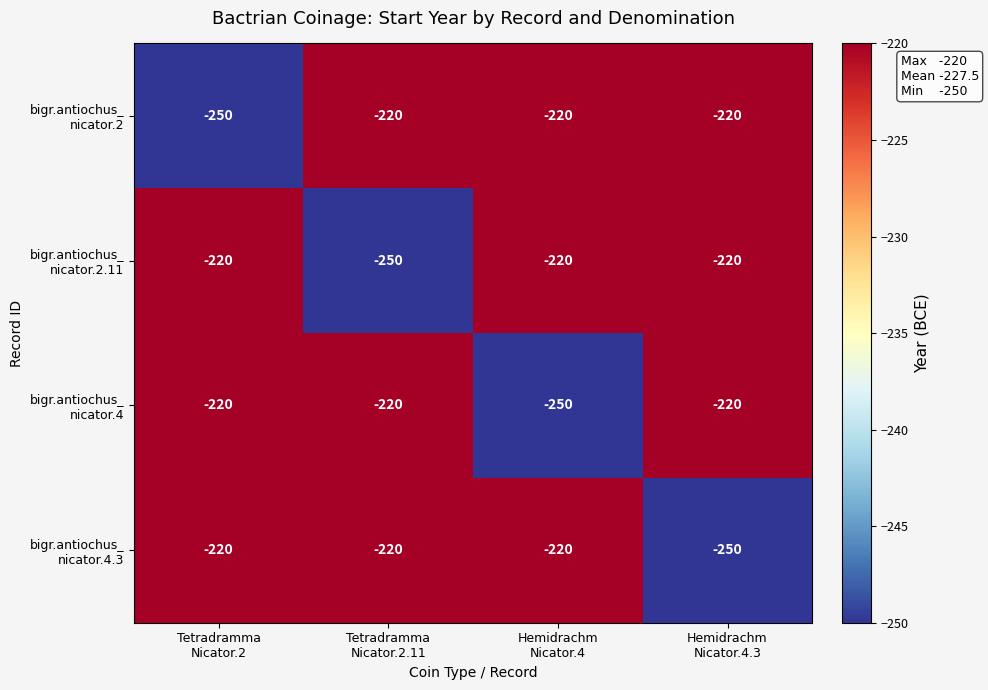

How many data points does each series have?

4